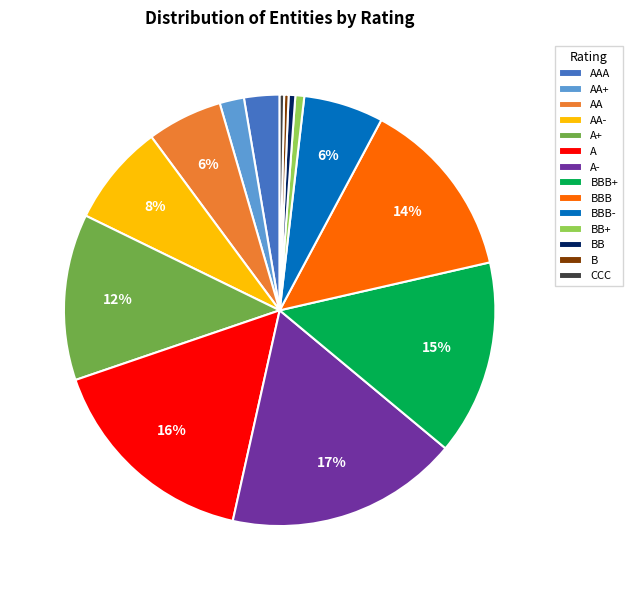

Is there any slice that represents more than half of the pie?

No